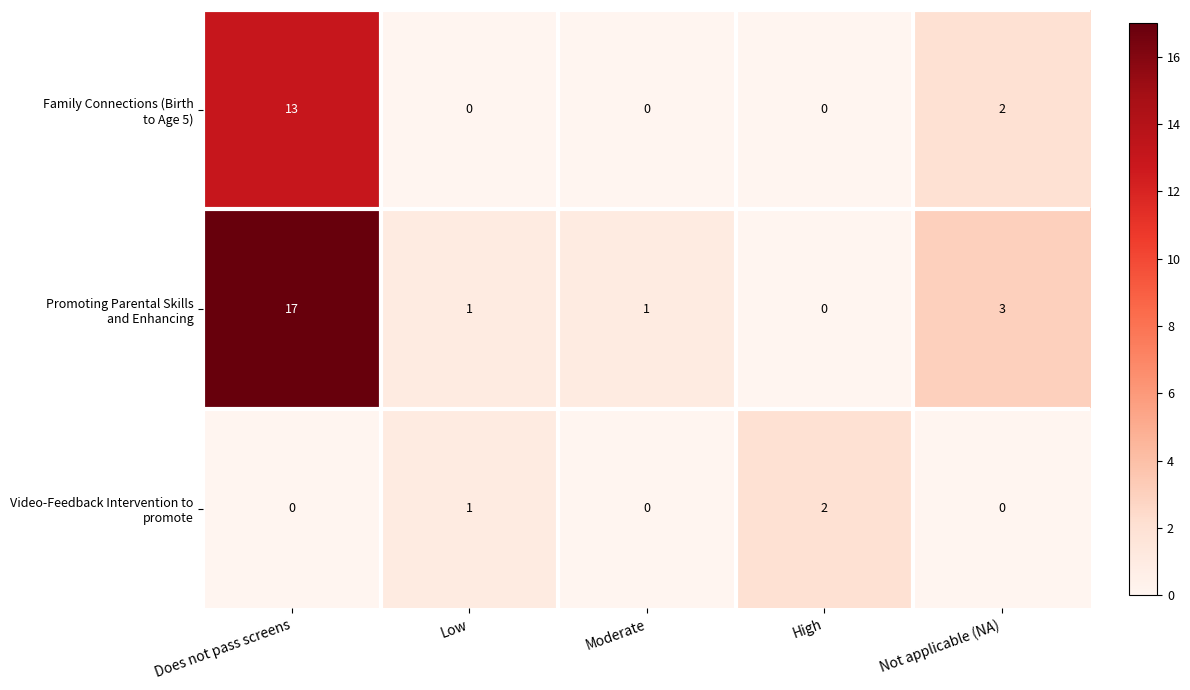

Which label corresponds to the largest value in the chart?

Does not pass screens